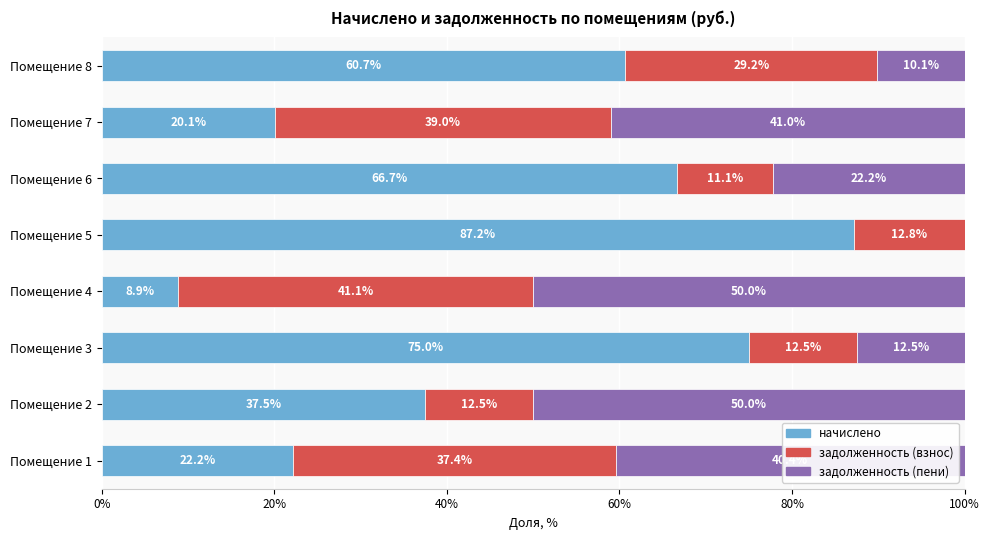

The начислено series shows 33.1 at Помещение 6. True or false?

False